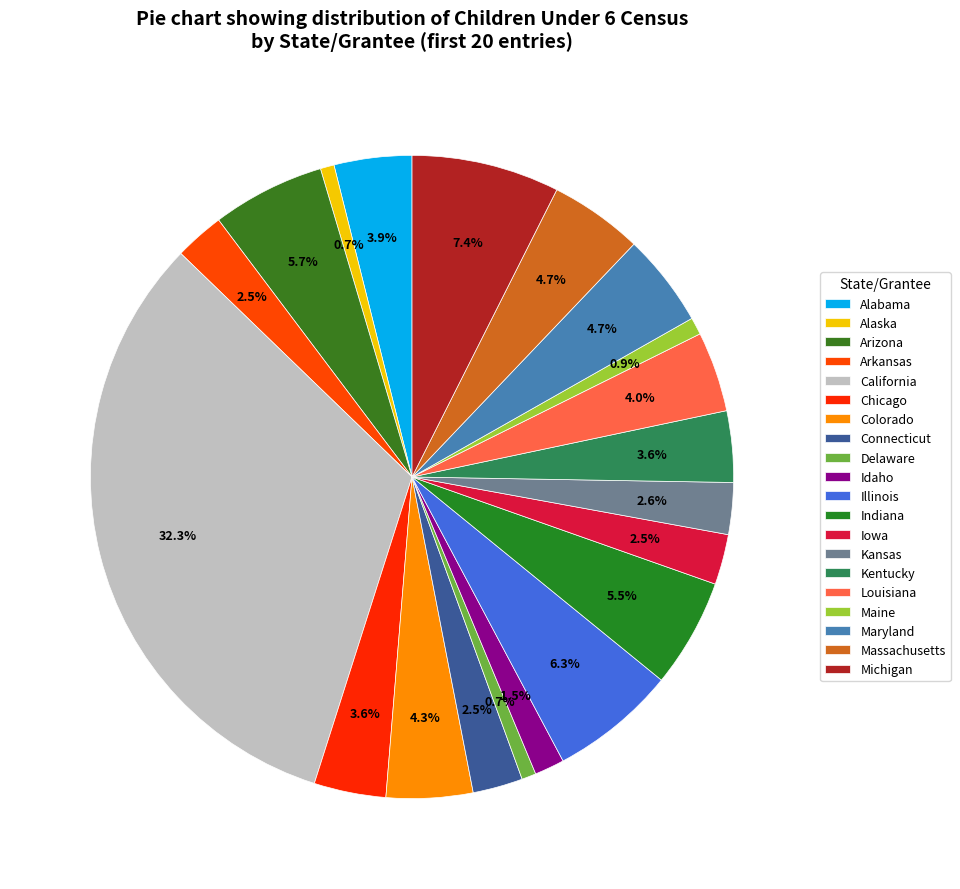

What percentage is the Illinois slice, to the nearest percent?

6%